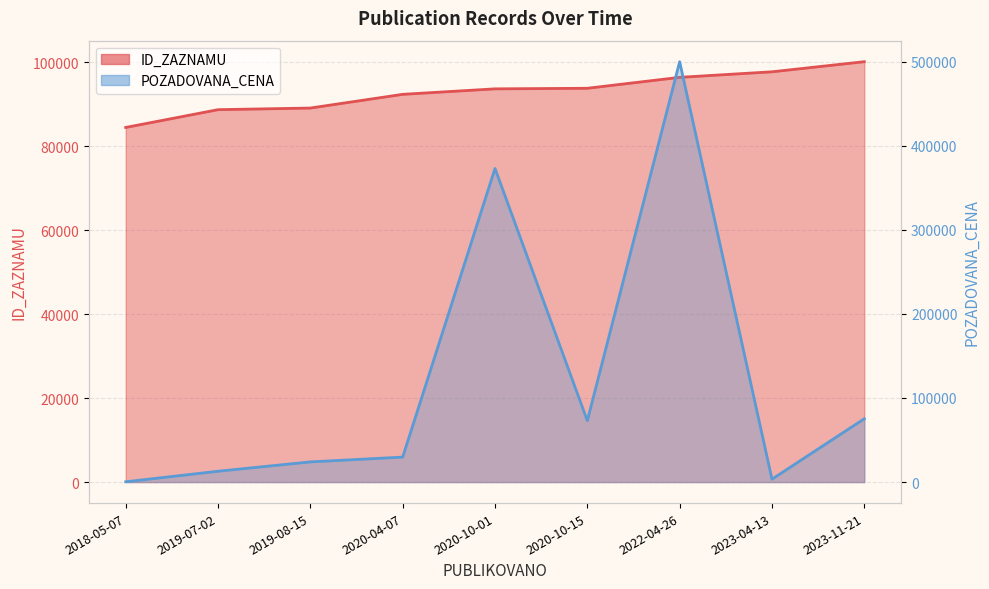

True or false: ID_ZAZNAMU has a value of 96428 at 2022-04-26.

True